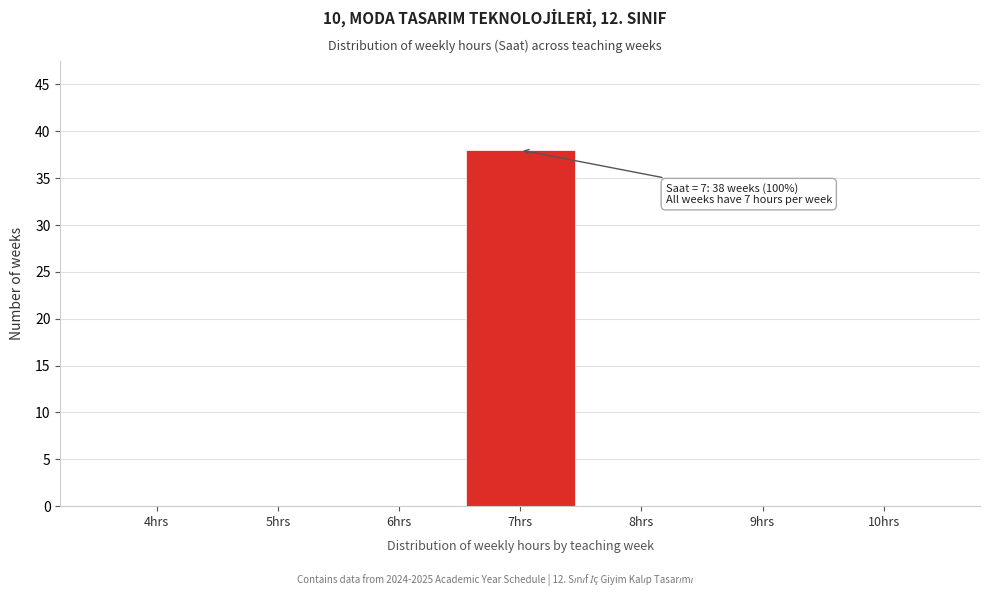

Which range on the x-axis has the tallest bar?

6.5 to 7.5